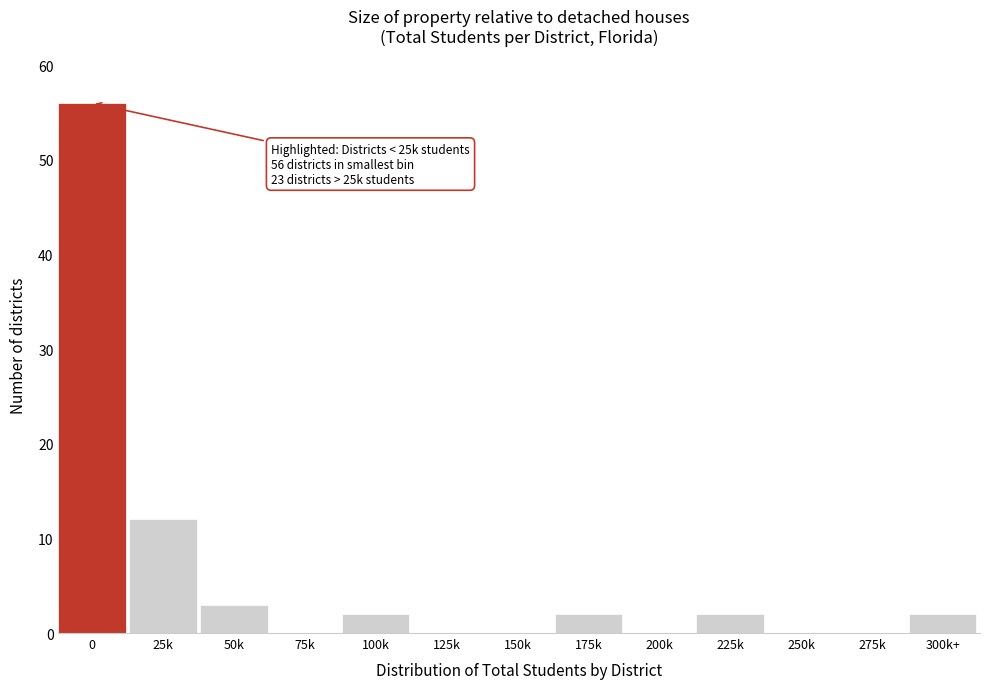

Reading right to left, extract all data points from this chart.

300k+=2	275k=0	250k=0	225k=2	200k=0	175k=2	150k=0	125k=0	100k=2	75k=0	50k=3	25k=12	0=56